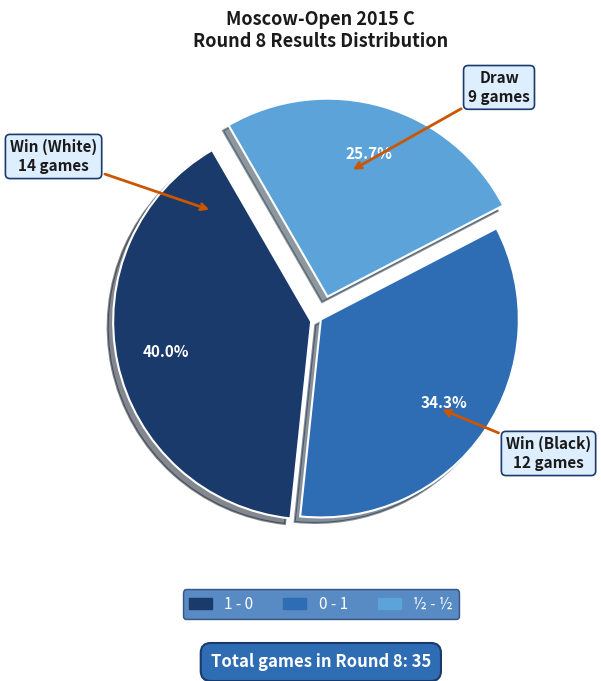

Is it true that ½ - ½ is 17% of the pie?

False